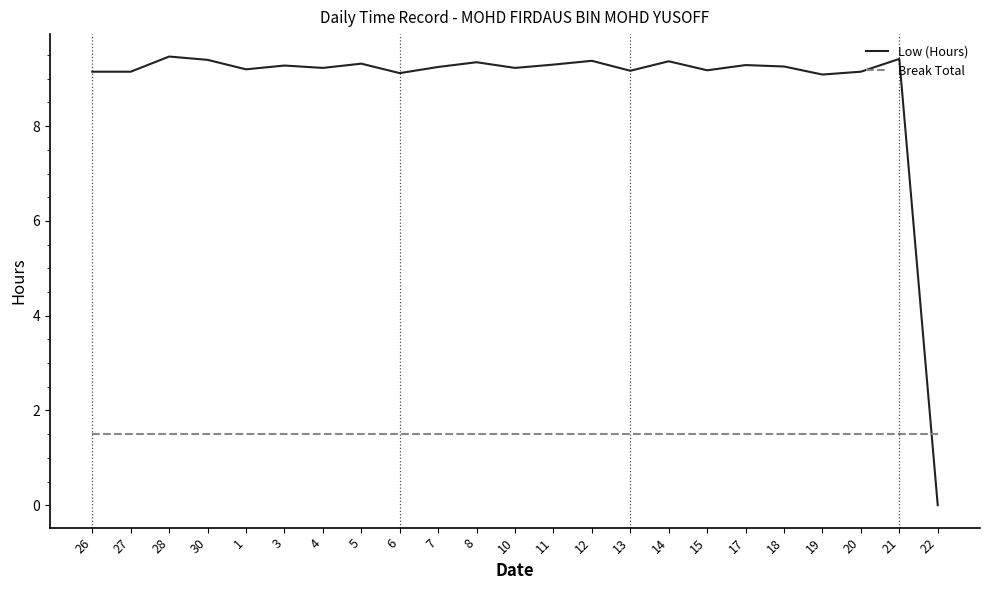

After their last crossing, which series has the higher values: Low (Hours) or Break Total?

Break Total